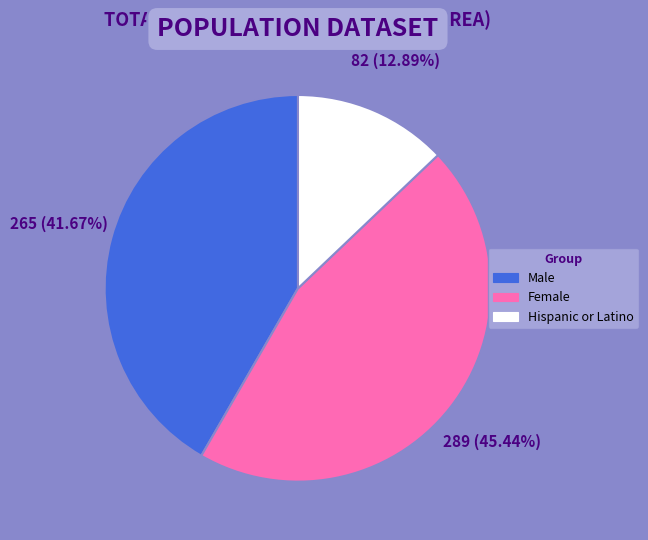

How many segments does this pie chart have?

3